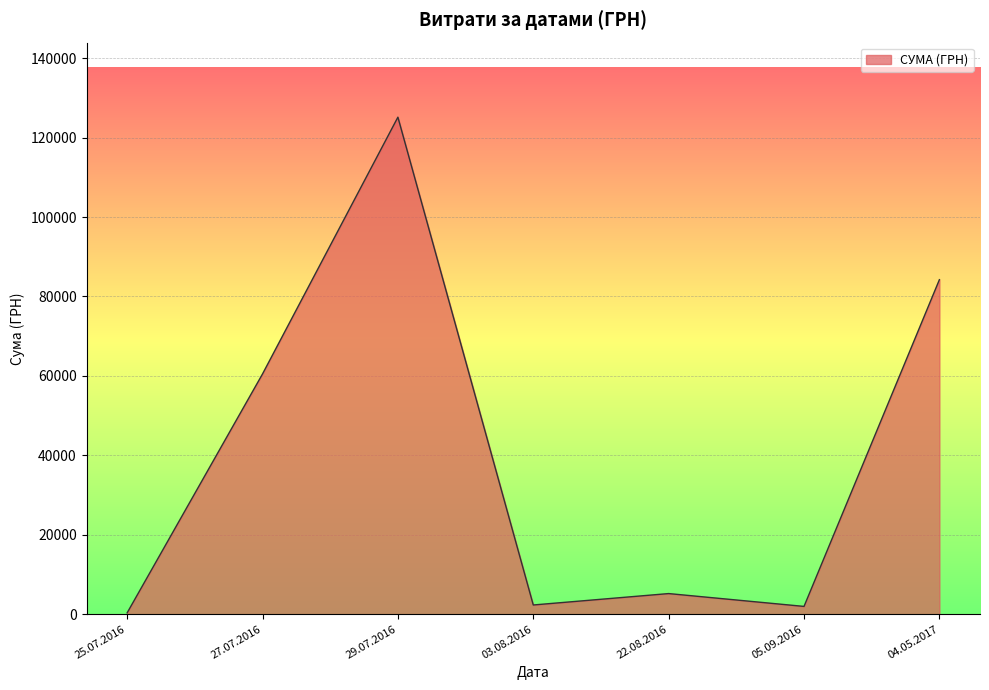

The value at 29.07.2016 is 125155.0. True or false?

True